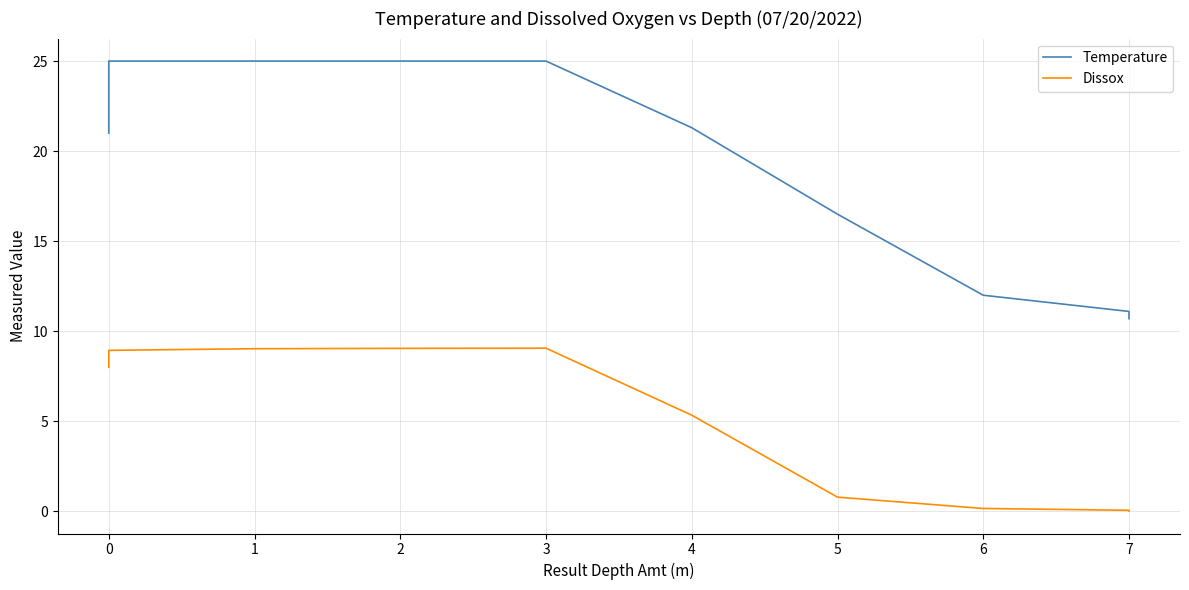

What is the difference between the maximum and second lowest values in the Temperature series?

13.9